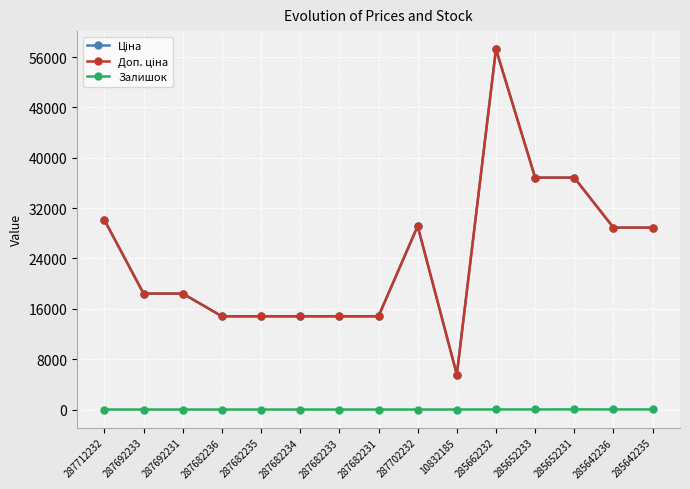

Does the chart have visible grid lines?

Yes